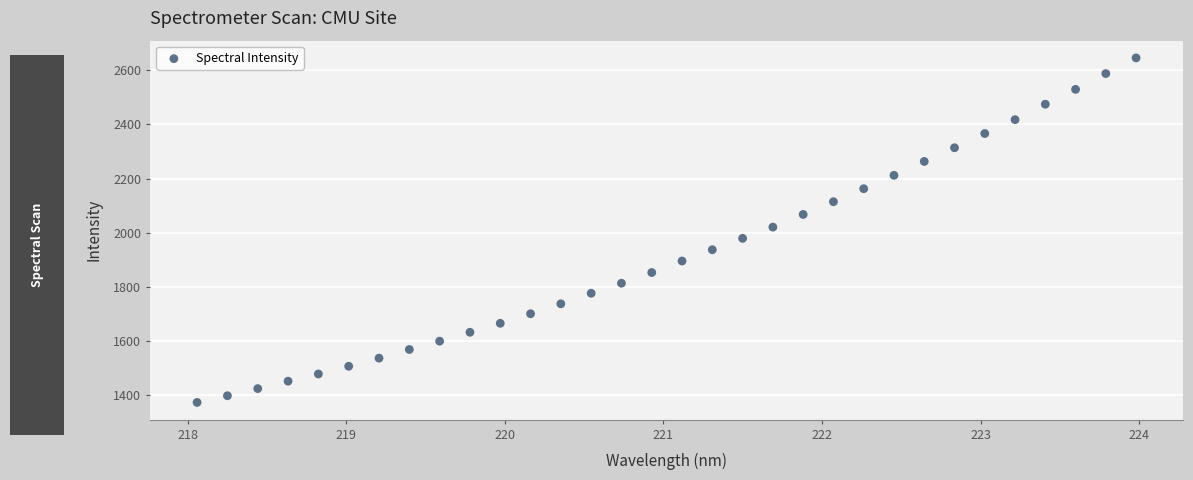

What is the range of X values (max minus min)?

5.9